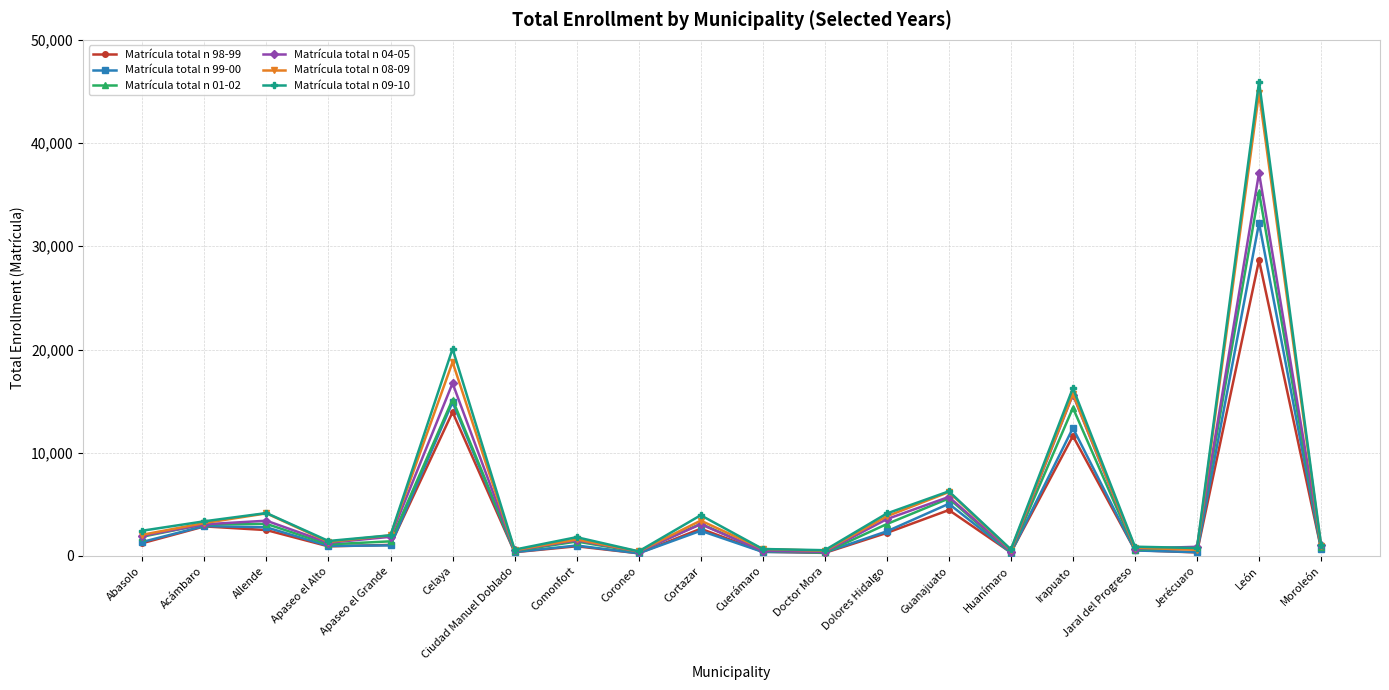

Which series ends up on top after the final intersection of Matrícula total n 08-09 and Matrícula total n 04-05?

Matrícula total n 04-05